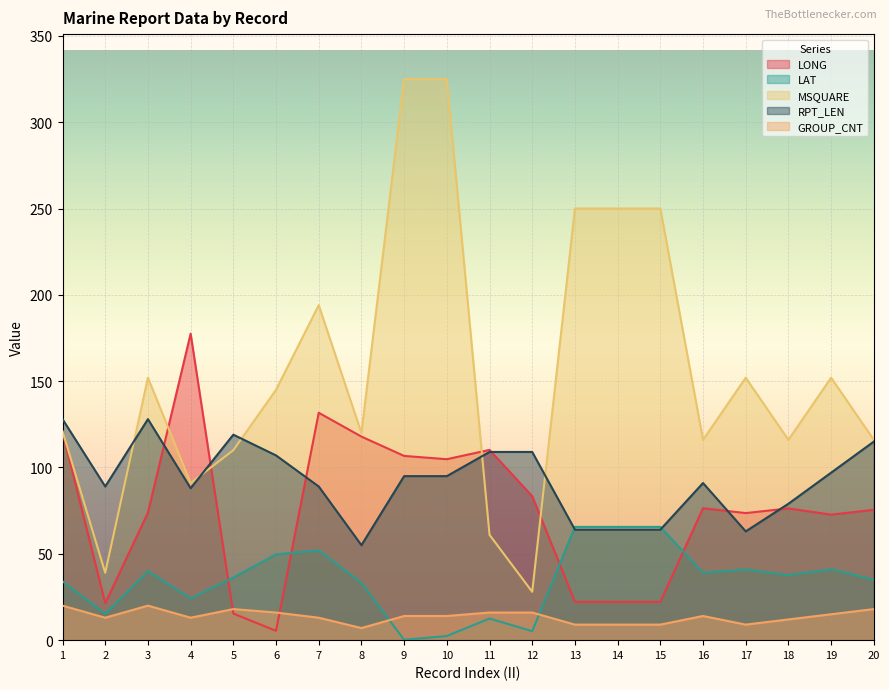

What is the difference between the highest and lowest values at 16?

102.0